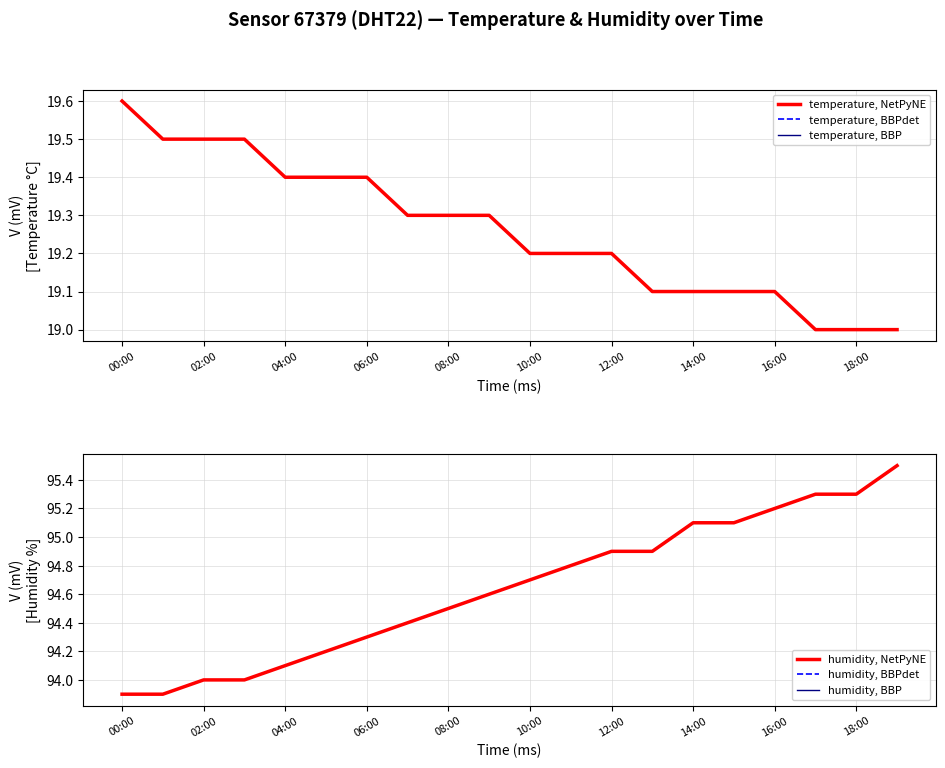

Which series changed the most between 11 and 14?

humidity, NetPyNE